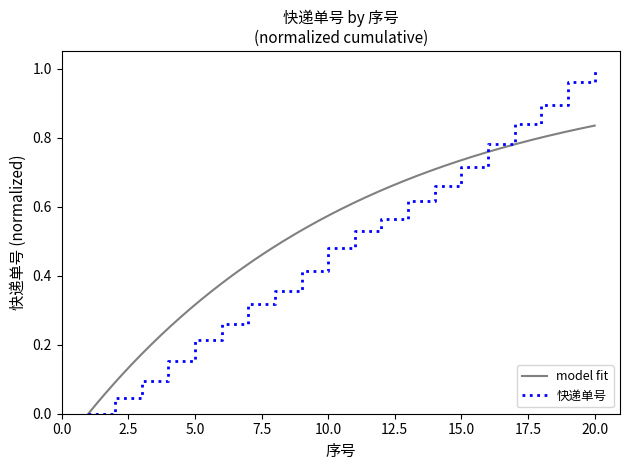

What is the greatest value displayed?

1.0